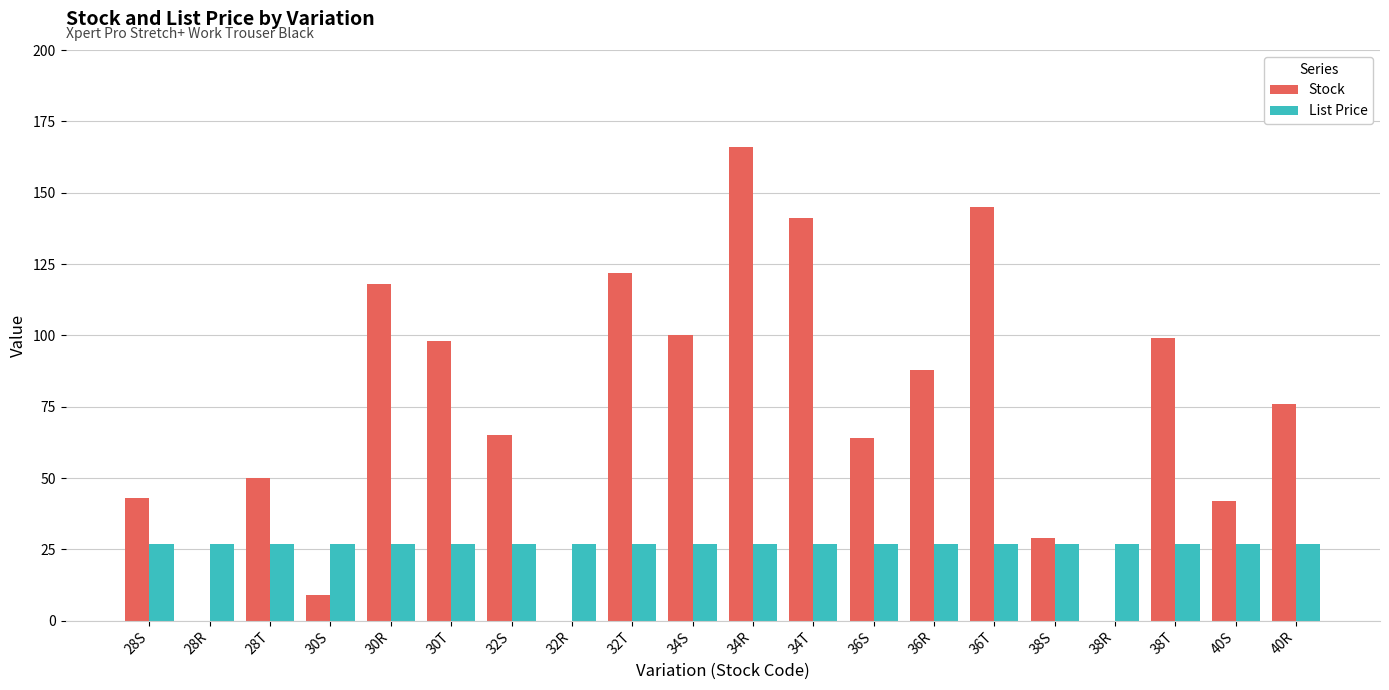

True or false: Stock has a value of 71.4 at 32T.

False